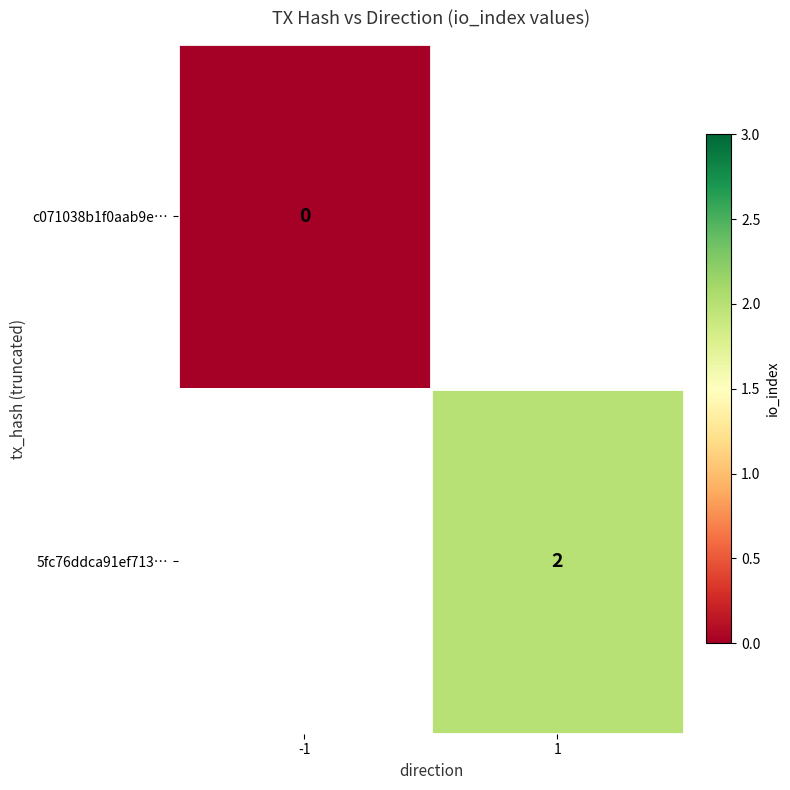

True or false: 5fc76ddca91ef713… has a value of 1 at 1.

False